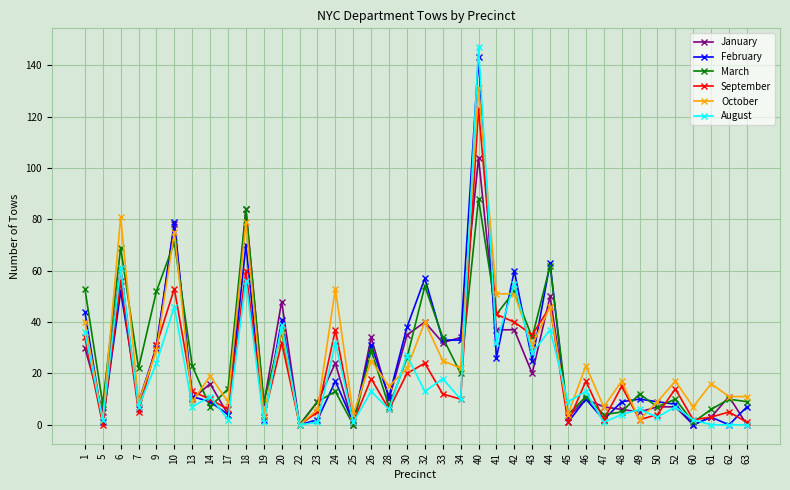

What is the maximum value shown in the chart?

147